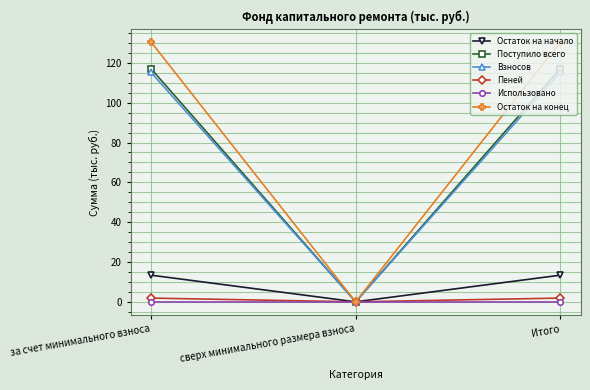

What is the highest value of the Поступило всего series?

117.1